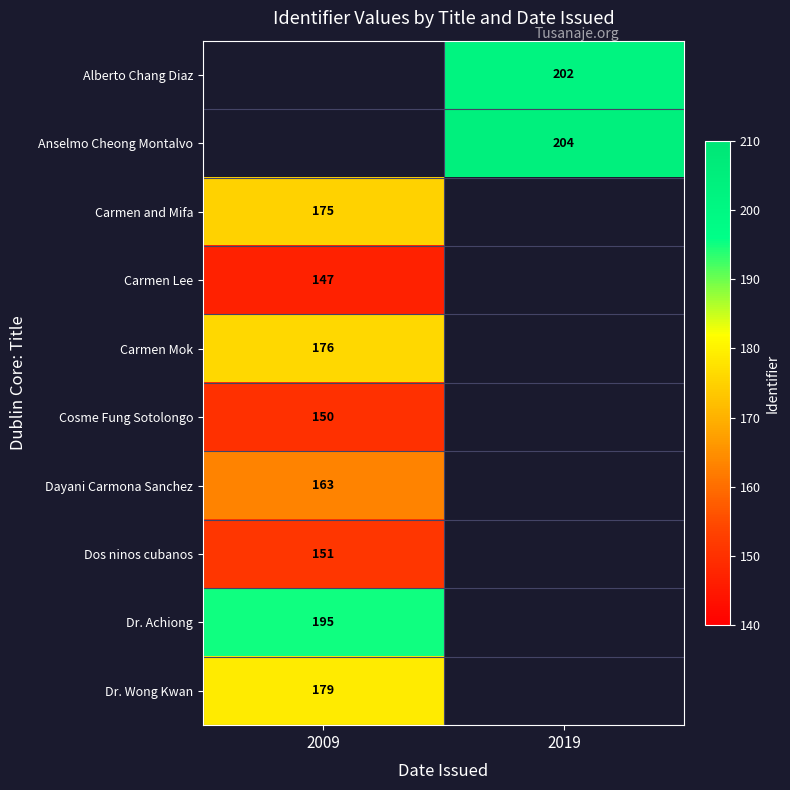

What is the spread (max minus min) of values at 2019?

2.0